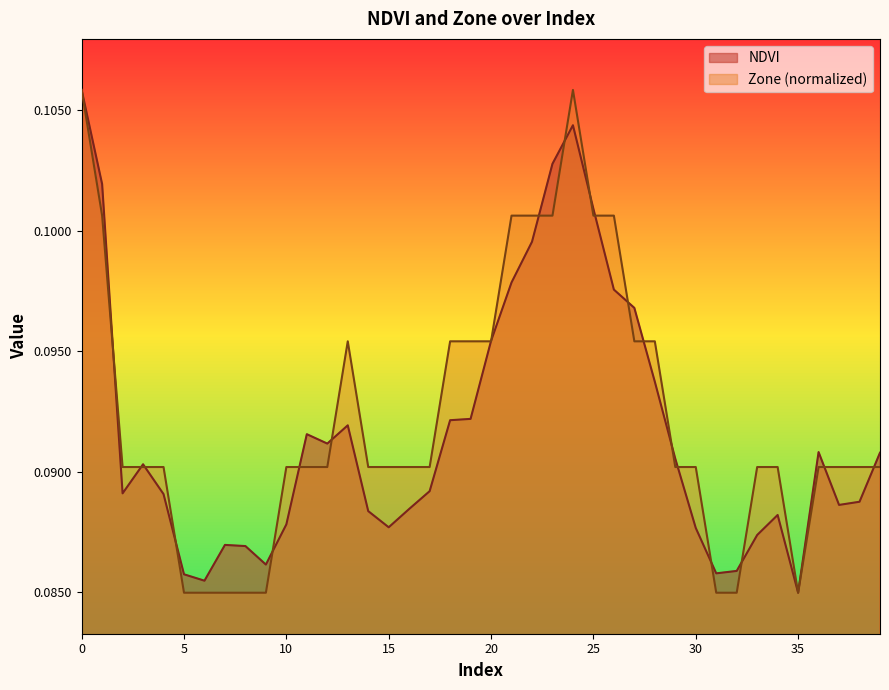

How many lines are shown in the chart?

2